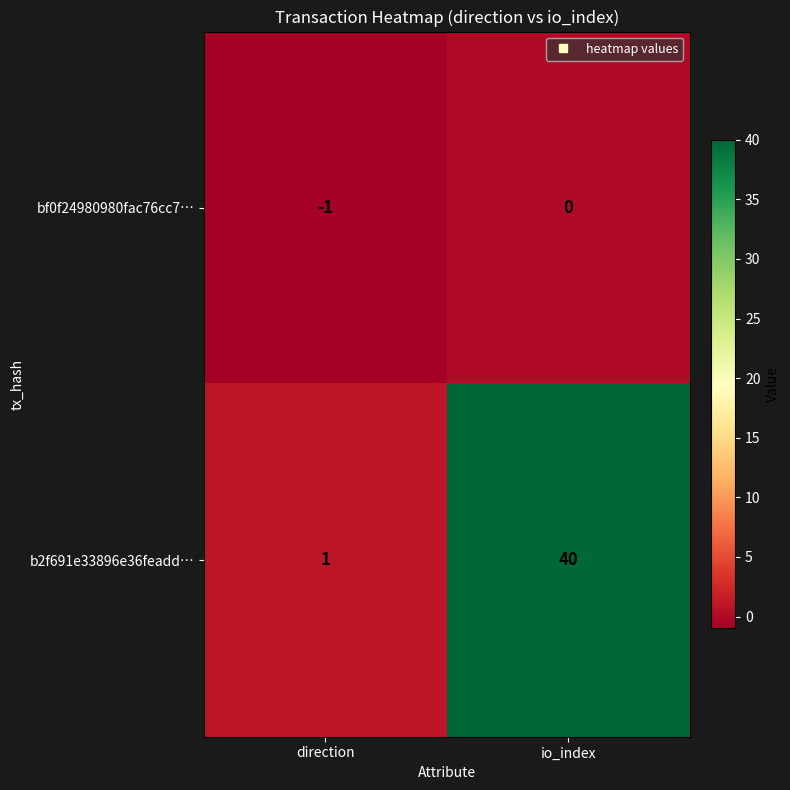

What is the spread (max minus min) of values at direction?

2